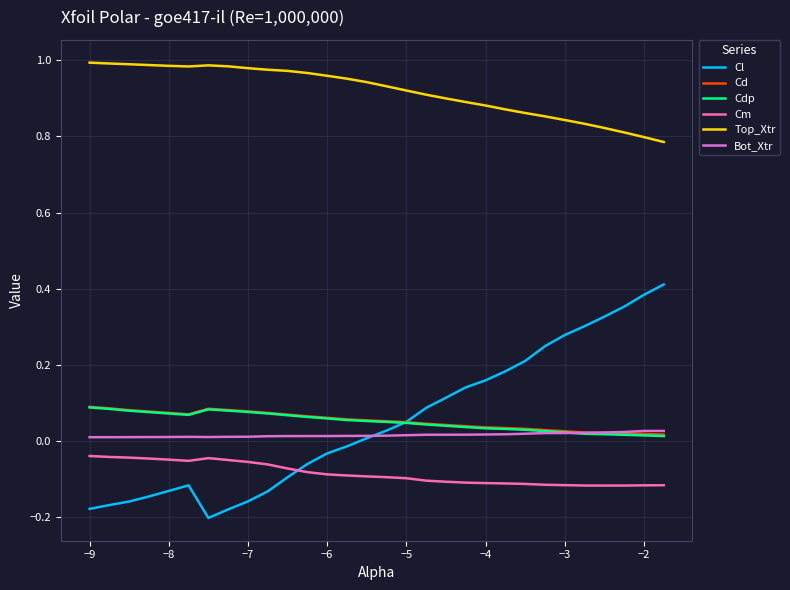

True or false: Top_Xtr and Cm intersect in this chart.

False